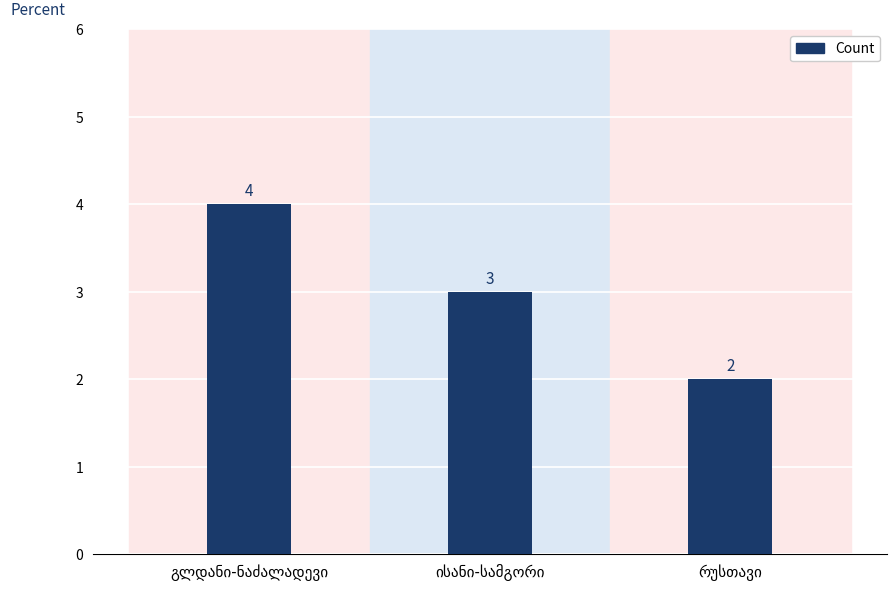

Reading left to right, what are all the values shown in this chart?

4	3	2